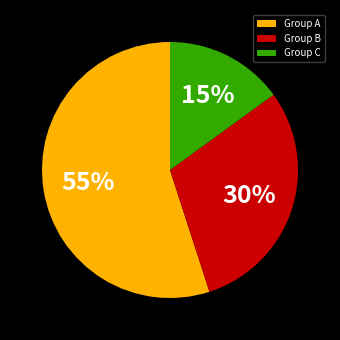

To the nearest percent, what portion does Group A represent?

55%